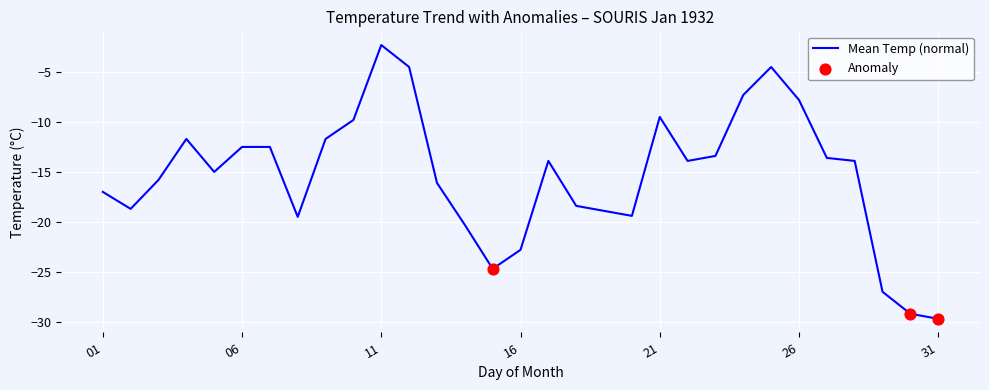

What is the smallest value displayed?

-29.7